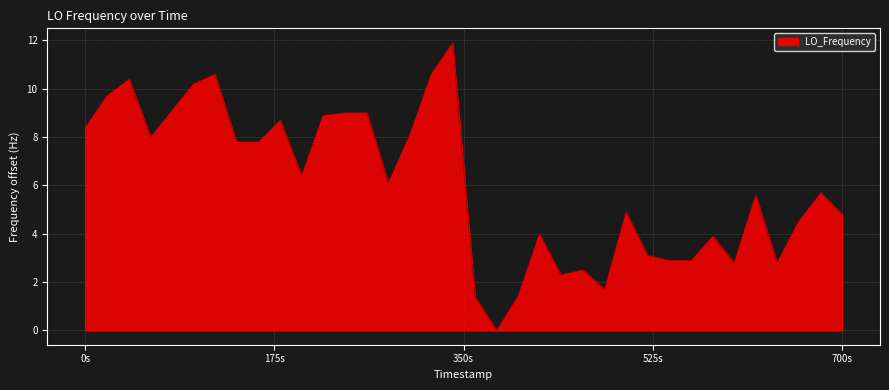

What is the difference between the maximum and minimum values?

11.9